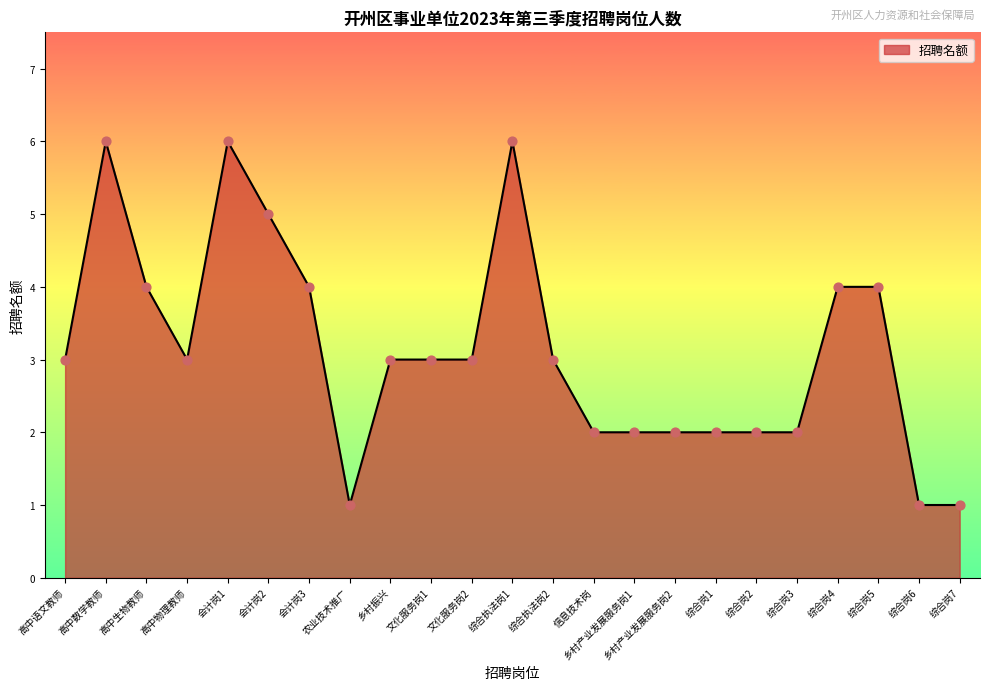

What is the change in value from 会计岗3 to 综合执法岗1?

+2